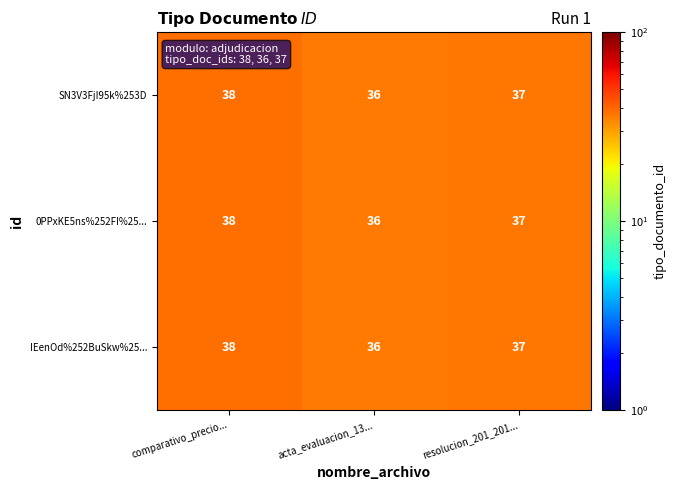

Where does the IEenOd%252BuSkw%25... series first go above 37?

comparativo_precio...